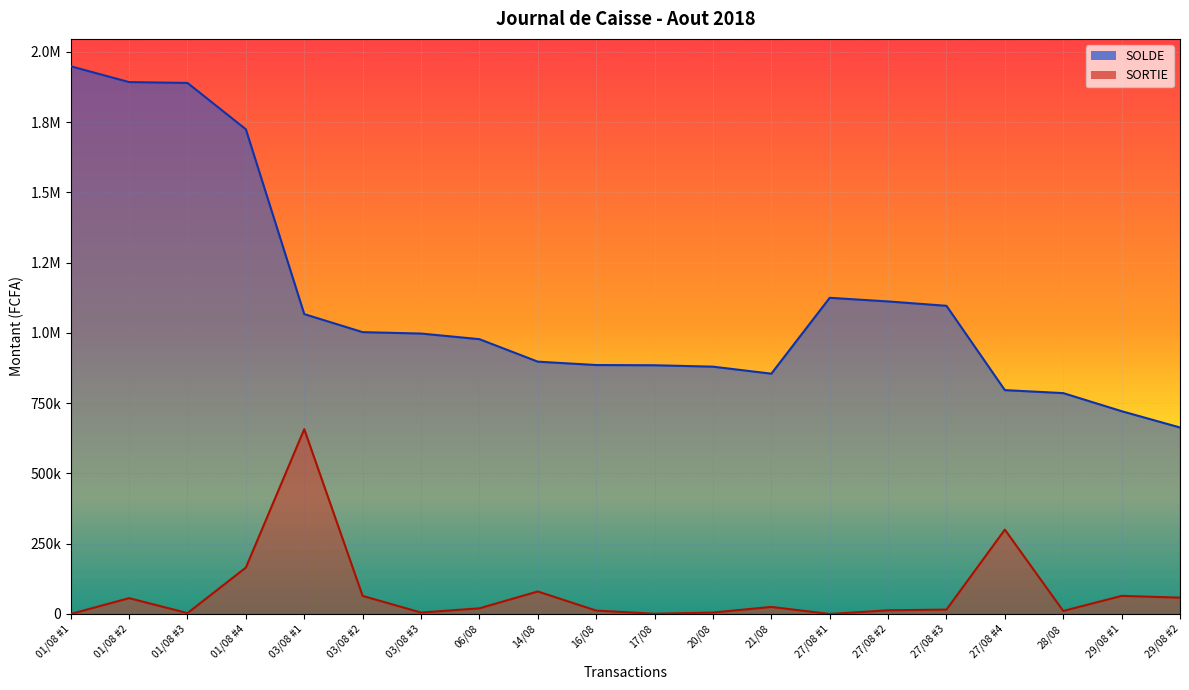

At which category is the sum across all series the highest?

01/08 #1